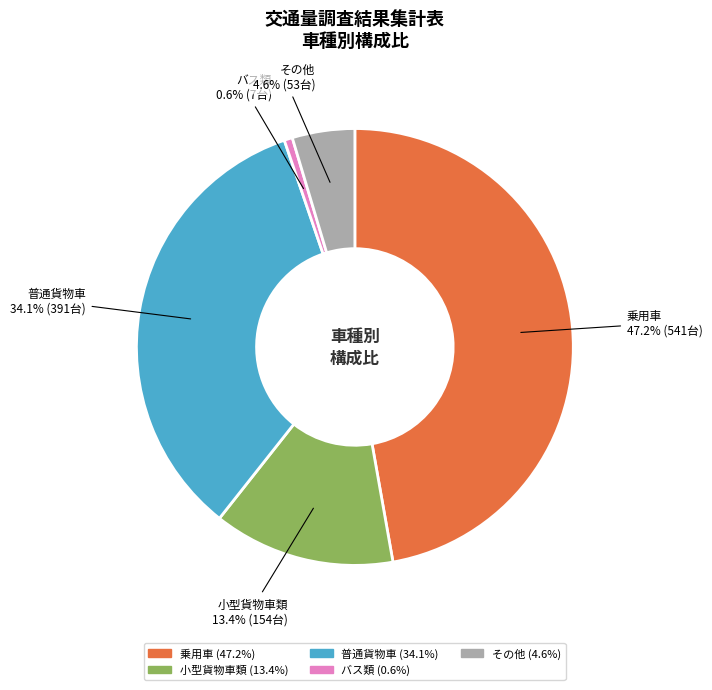

Does any single category account for the majority?

No